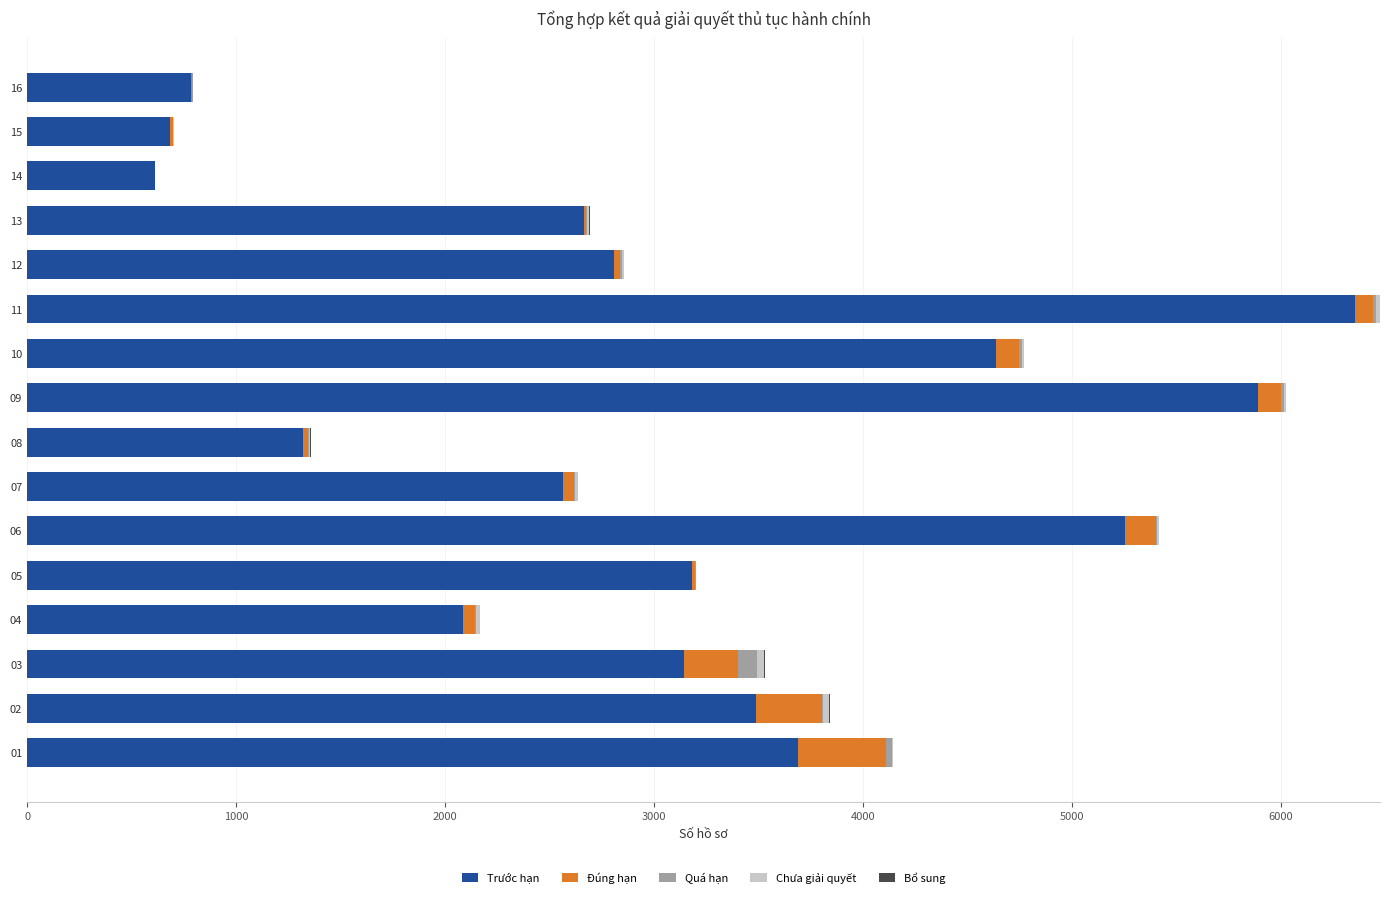

At which label is Trước hạn closest to 3482?

02